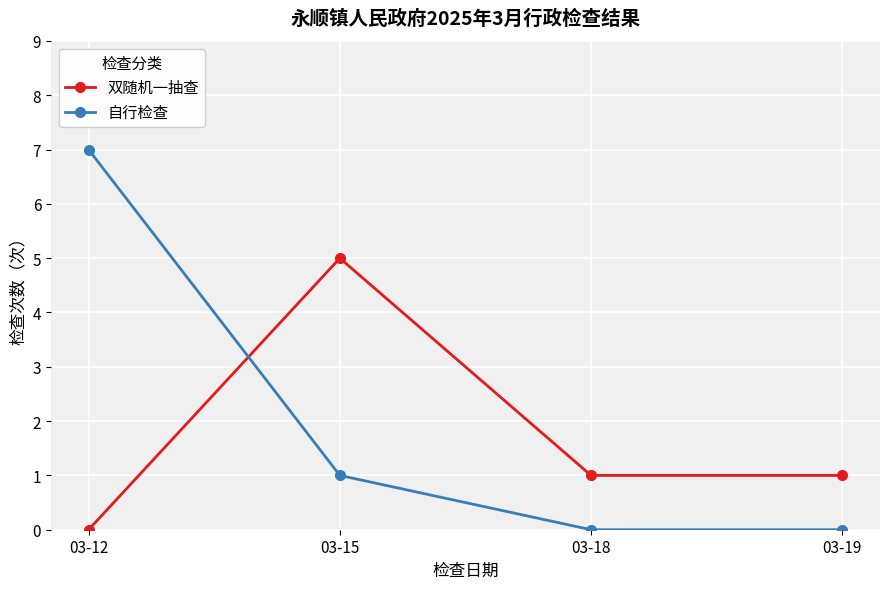

After their last crossing, which series has the higher values: 双随机一抽查 or 自行检查?

双随机一抽查